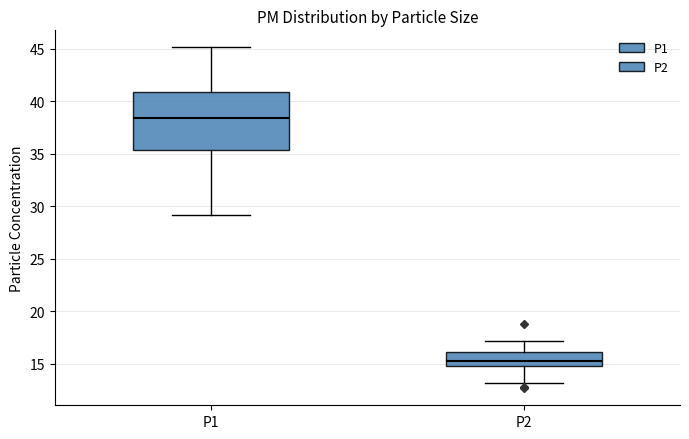

Where is the upper edge of the box for P2 on the y-axis? The values are not printed on the chart, so give them approximately, as read against the axis.

16.0